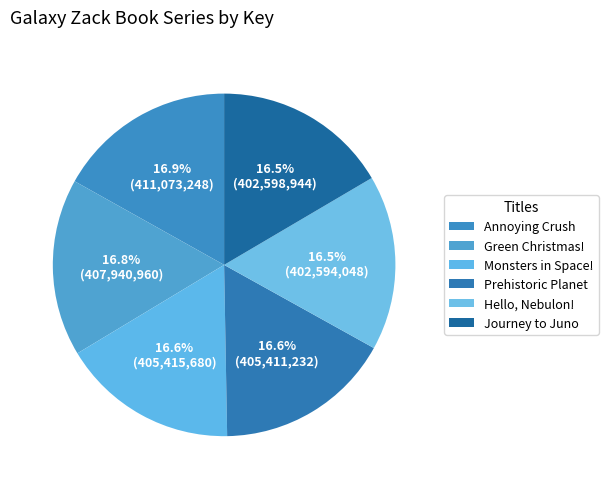

Count the number of slices in the pie.

6